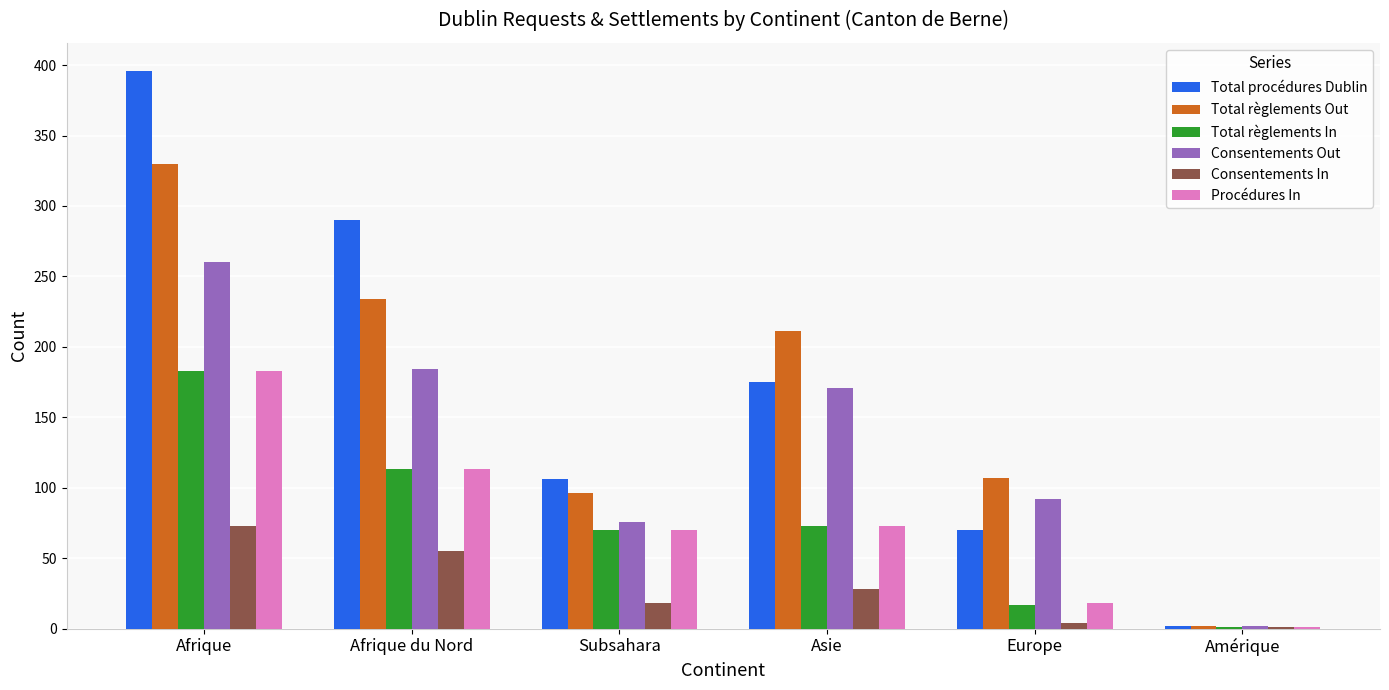

What is the average value of the Total procédures Dublin series?

173